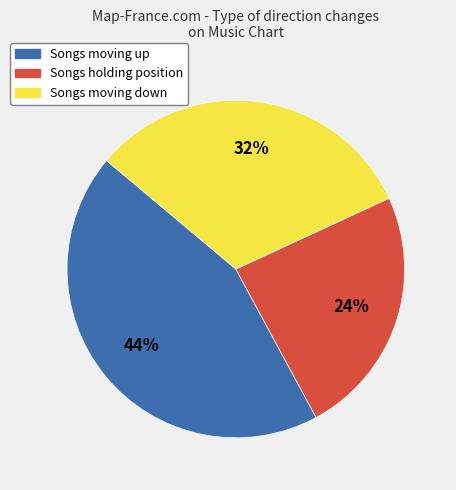

Is there a majority slice in this chart?

No